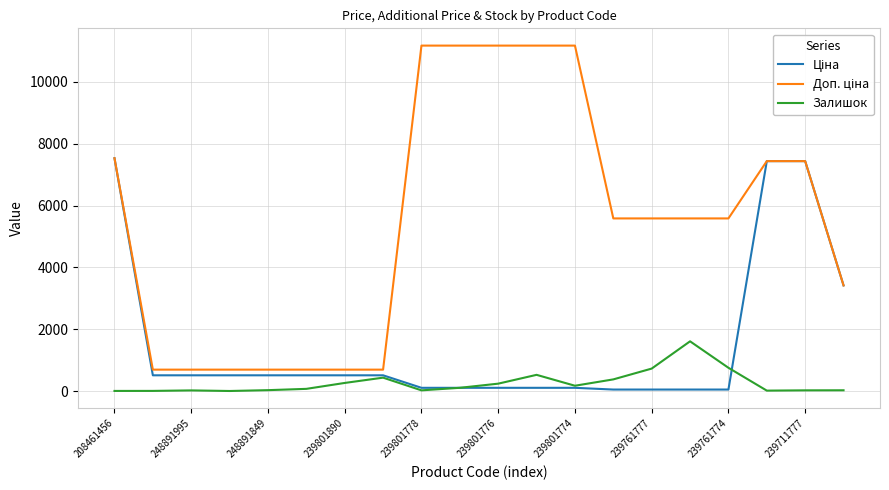

Where is Доп. ціна nearest to the value 5934?

13